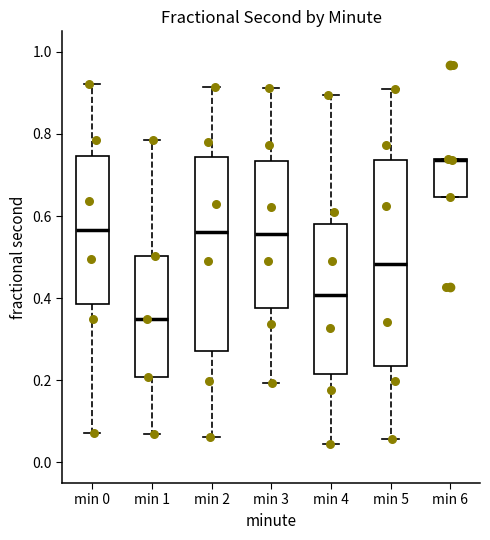

Reading left to right, read every box against the y-axis: the position of its median line, the range the box covers, and the ends of its whiskers. The values are not printed on the chart, so give them approximately, as read against the axis.

min 0: median 0.56, box 0.38 to 0.74, whiskers 0.08 to 0.92
min 1: median 0.34, box 0.20 to 0.50, whiskers 0.08 to 0.78
min 2: median 0.56, box 0.28 to 0.74, whiskers 0.06 to 0.92
min 3: median 0.56, box 0.38 to 0.74, whiskers 0.20 to 0.92
min 4: median 0.40, box 0.22 to 0.58, whiskers 0.04 to 0.90
min 5: median 0.48, box 0.24 to 0.74, whiskers 0.06 to 0.90
min 6: median 0.74, box 0.64 to 0.74, whiskers 0.64 to 0.74